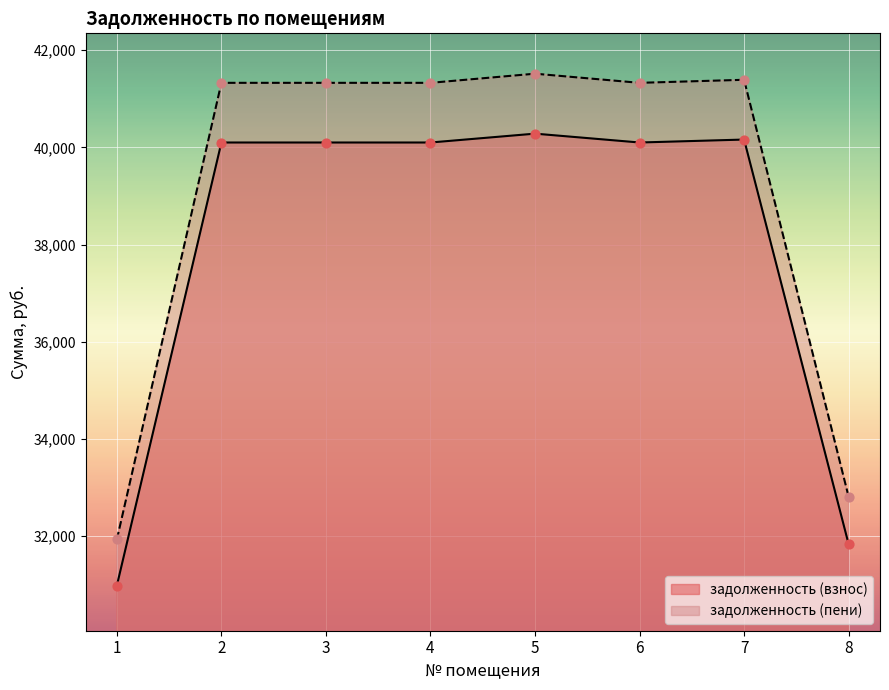

Which series has the largest total across all categories?

задолженность (пени)